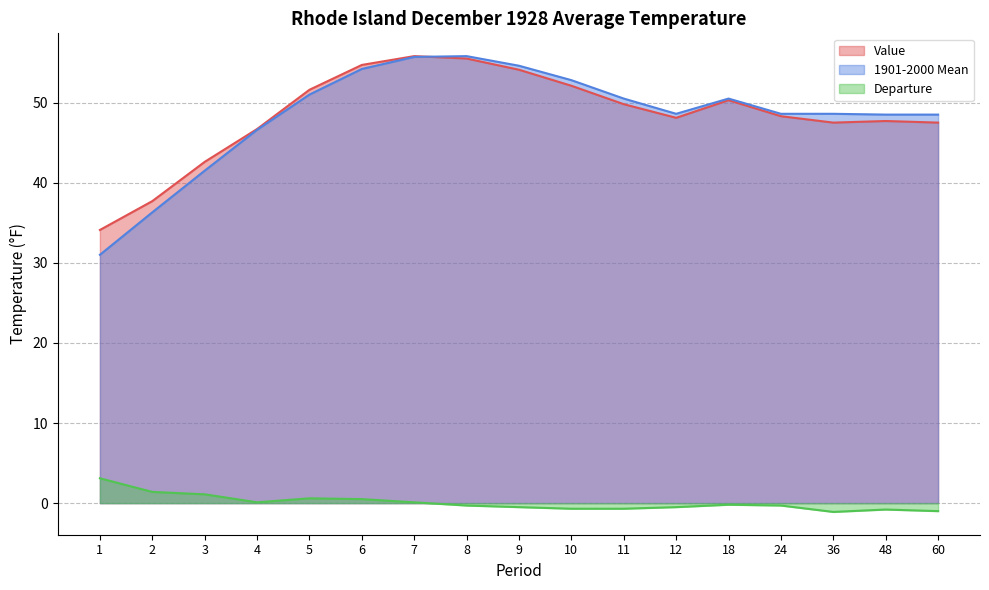

True or false: 1901-2000 Mean and Departure cross at least once.

False